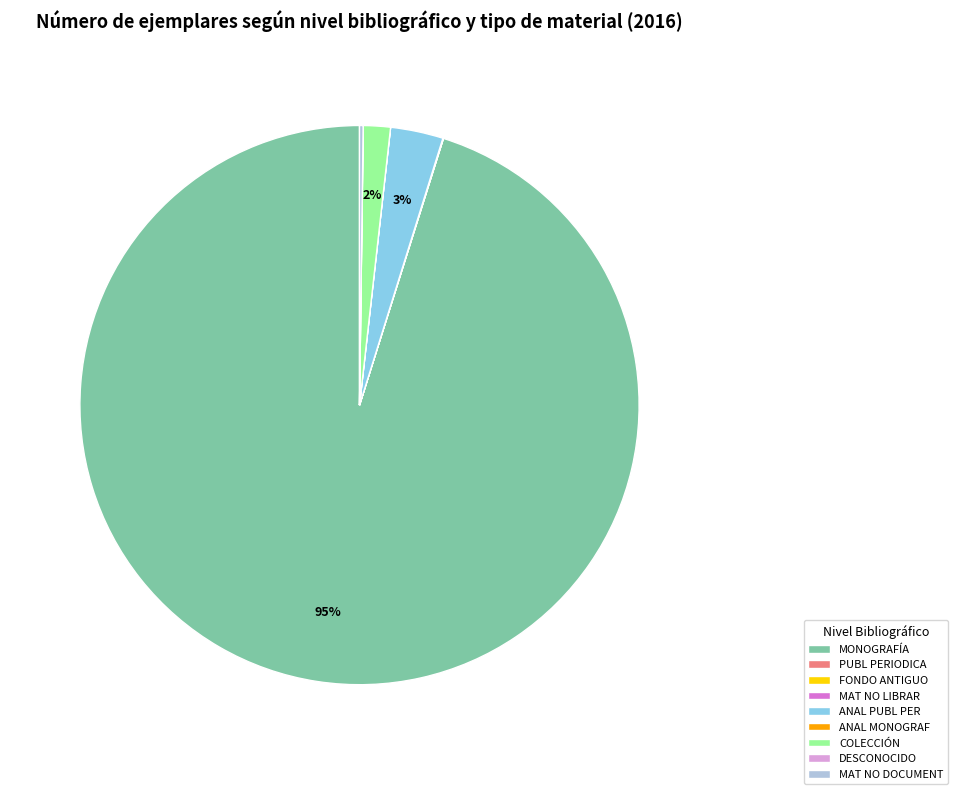

To the nearest percent, what is the difference between the largest and smallest slice percentages?

95%